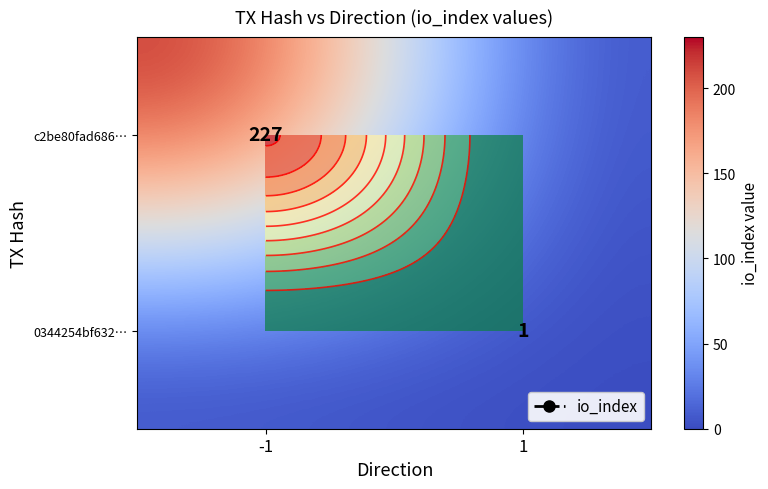

How many positive values does the c2be80fad686… series have?

1